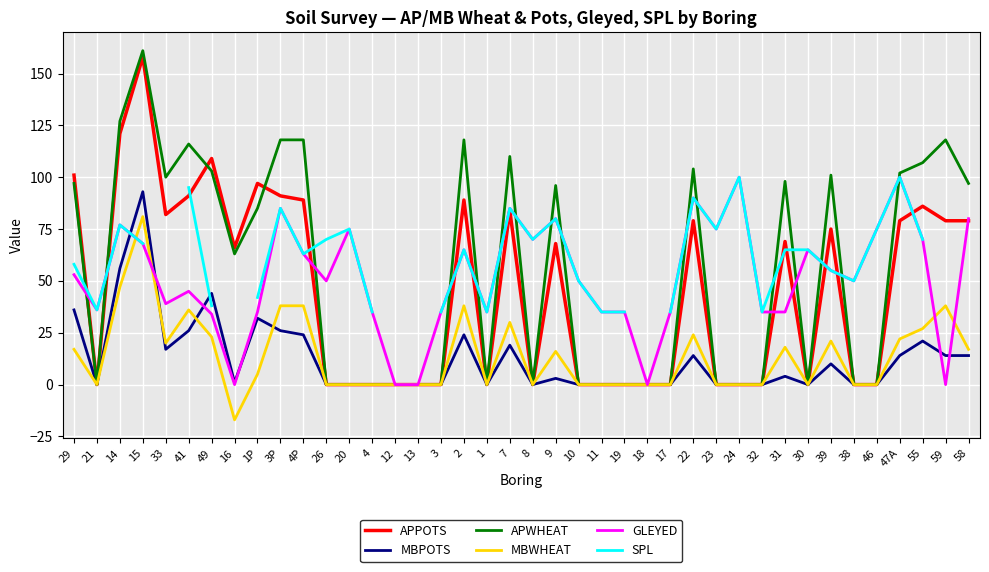

How many lines are shown in the chart?

6